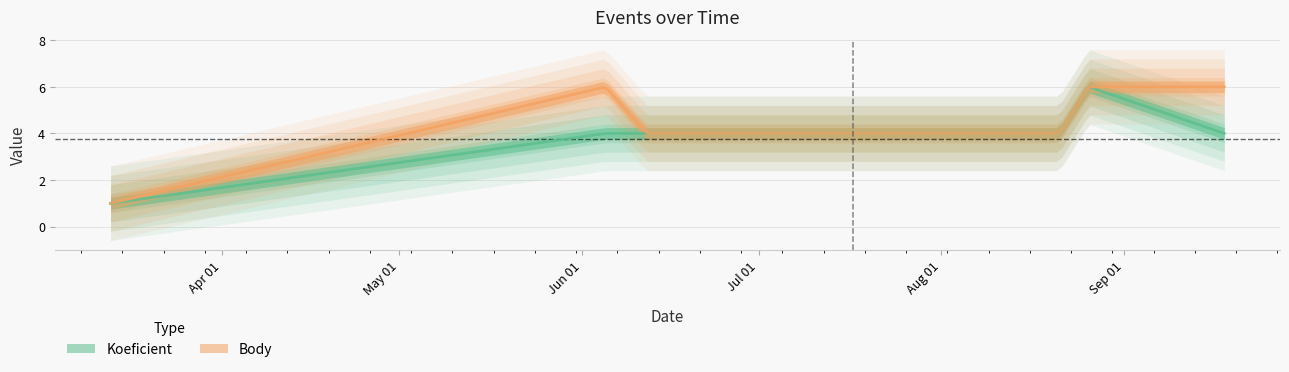

What is the value of the Koeficient point at the 4th from the left?

4